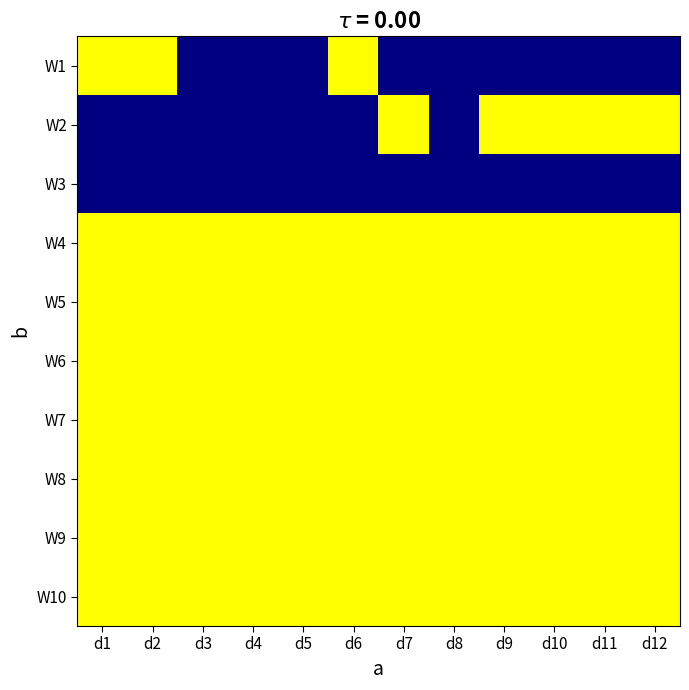

Reading left to right, extract all data points from this chart.

W1: d1=0	d2=0	d3=1	d4=1	d5=1	d6=0	d7=1	d8=1	d9=1	d10=1	d11=1	d12=1
W2: d1=1	d2=1	d3=1	d4=1	d5=1	d6=1	d7=0	d8=1	d9=0	d10=0	d11=0	d12=0
W3: d1=1	d2=1	d3=1	d4=1	d5=1	d6=1	d7=1	d8=1	d9=1	d10=1	d11=1	d12=1
W4: d1=0	d2=0	d3=0	d4=0	d5=0	d6=0	d7=0	d8=0	d9=0	d10=0	d11=0	d12=0
W5: d1=0	d2=0	d3=0	d4=0	d5=0	d6=0	d7=0	d8=0	d9=0	d10=0	d11=0	d12=0
W6: d1=0	d2=0	d3=0	d4=0	d5=0	d6=0	d7=0	d8=0	d9=0	d10=0	d11=0	d12=0
W7: d1=0	d2=0	d3=0	d4=0	d5=0	d6=0	d7=0	d8=0	d9=0	d10=0	d11=0	d12=0
W8: d1=0	d2=0	d3=0	d4=0	d5=0	d6=0	d7=0	d8=0	d9=0	d10=0	d11=0	d12=0
W9: d1=0	d2=0	d3=0	d4=0	d5=0	d6=0	d7=0	d8=0	d9=0	d10=0	d11=0	d12=0
W10: d1=0	d2=0	d3=0	d4=0	d5=0	d6=0	d7=0	d8=0	d9=0	d10=0	d11=0	d12=0